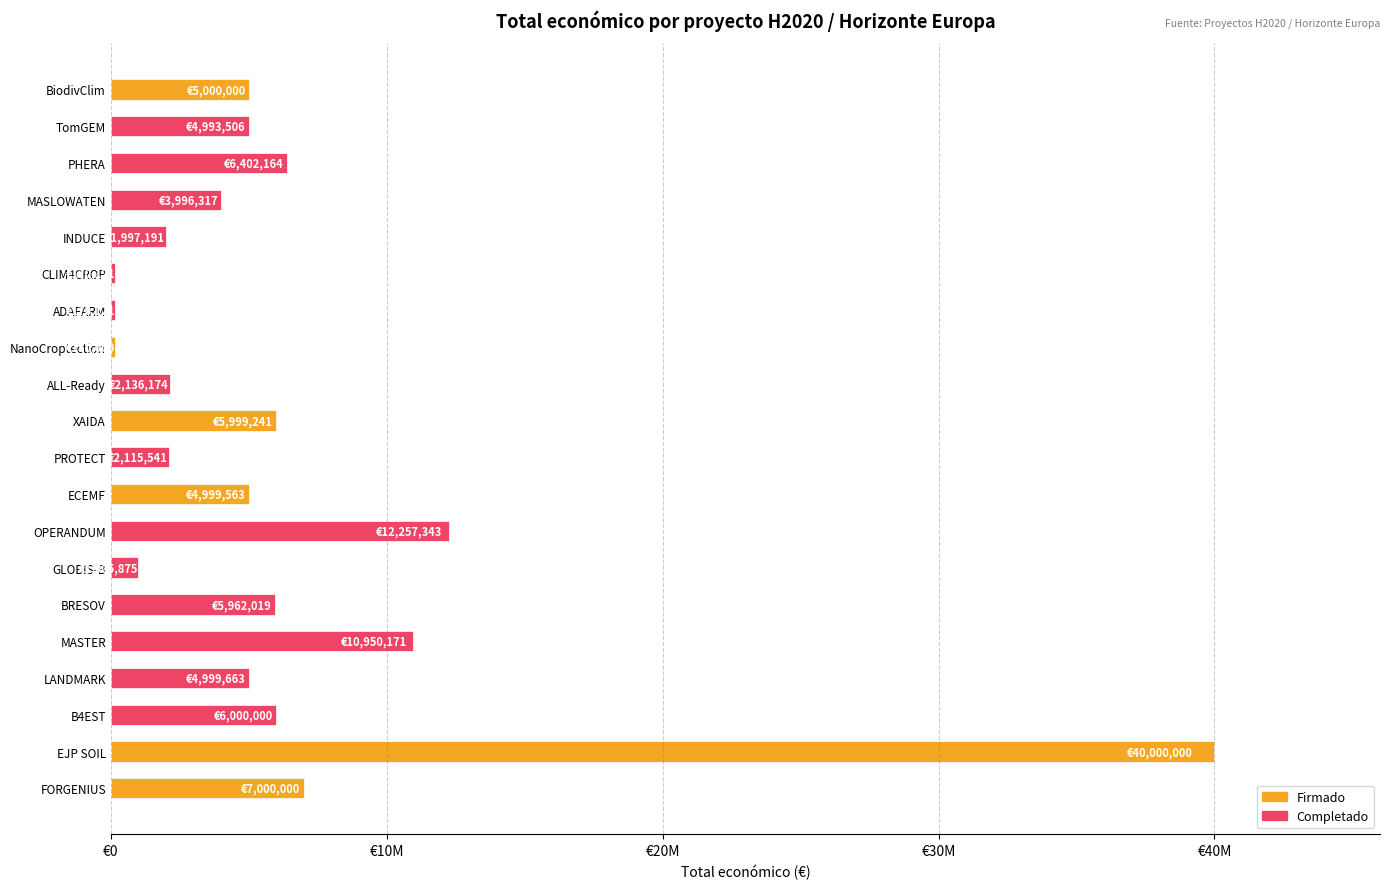

Are the bars horizontal?

Yes